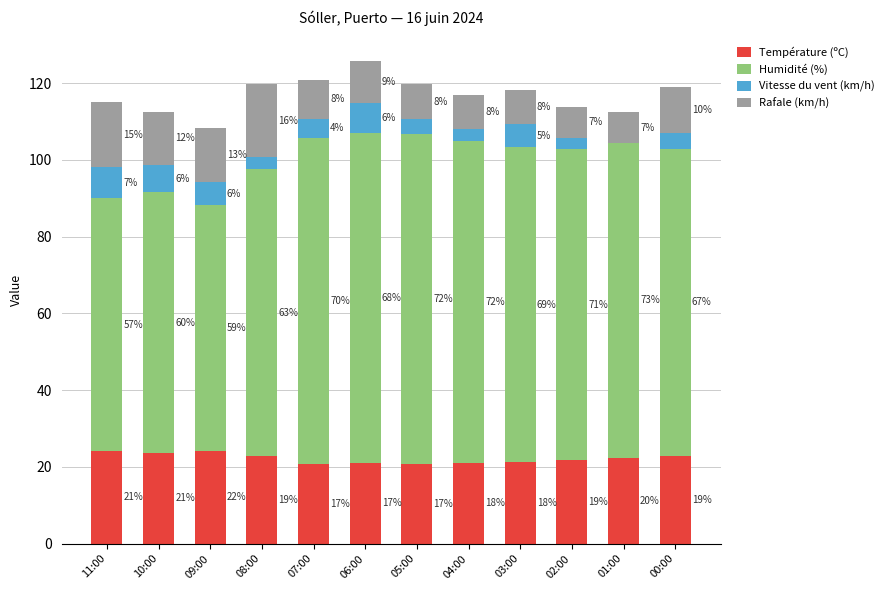

At which category is the sum across all series the highest?

06:00